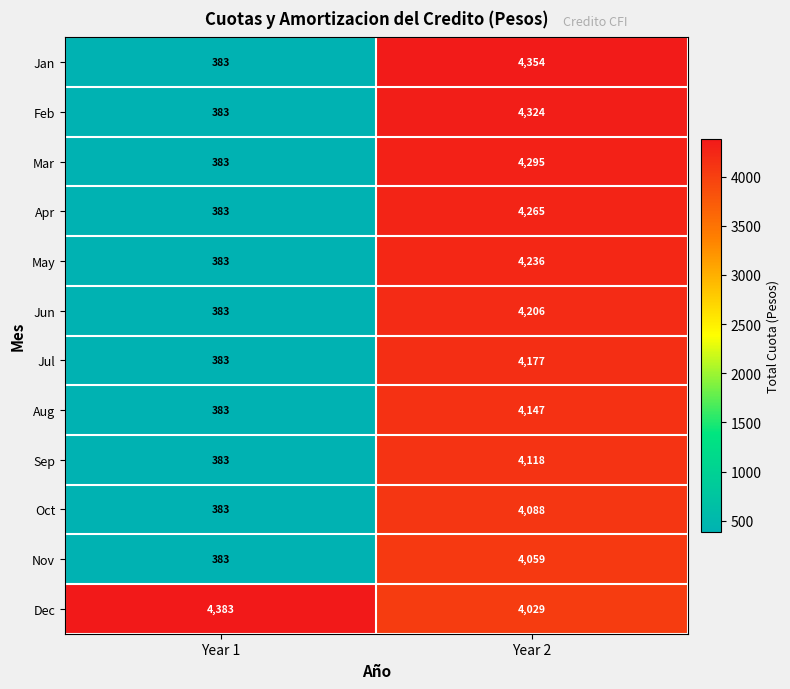

What is the sum of all Apr values?

4648